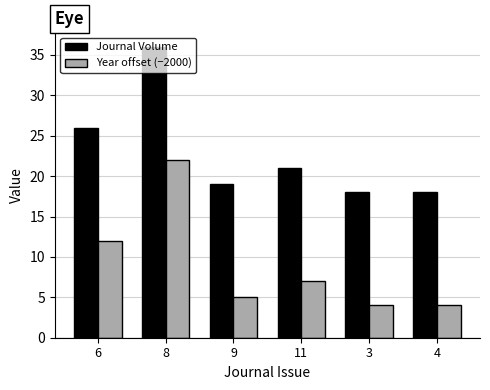

Are the bars horizontal?

No